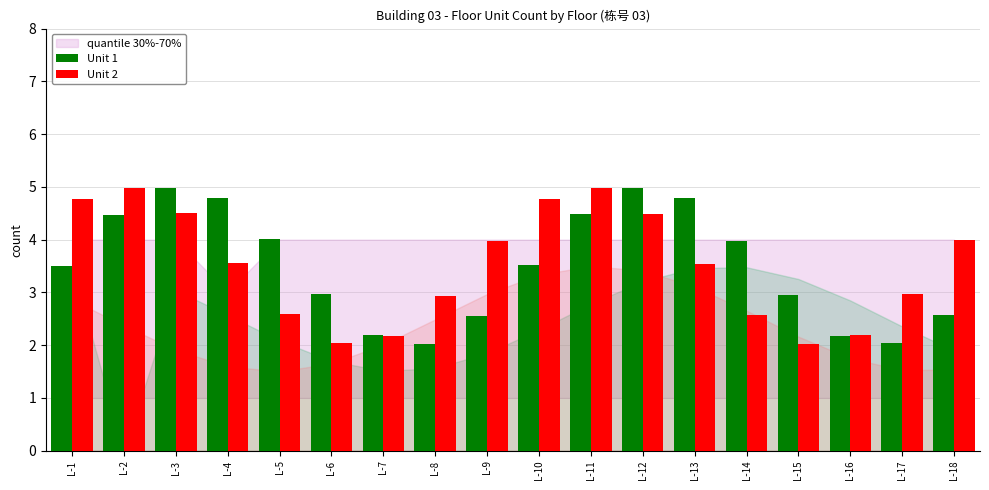

What is the total value across all series at L-17?

5.0